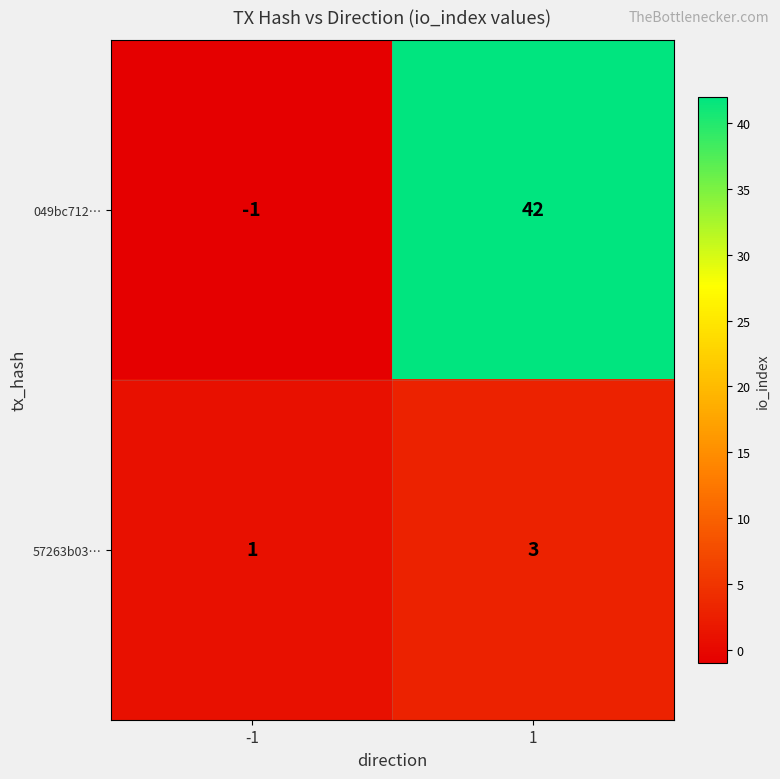

What is the difference between the maximum and minimum values in the 049bc712… series?

43